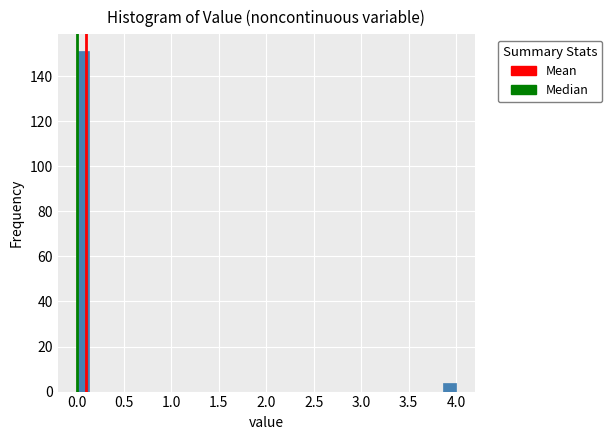

Read against the x-axis, roughly where is the centre of the tallest bar?

0.05